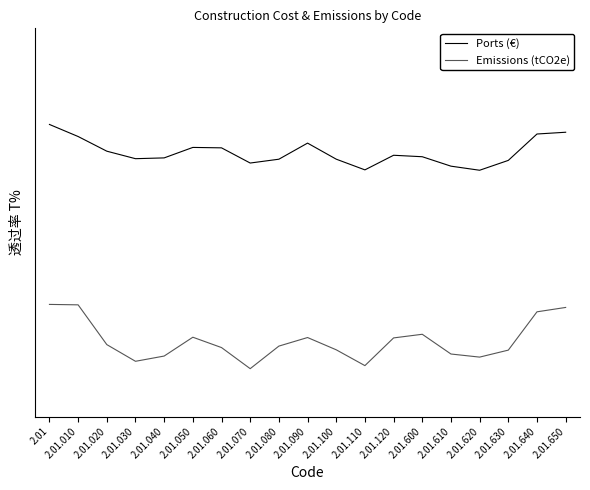

Is this an area chart (filled region under the line)?

No